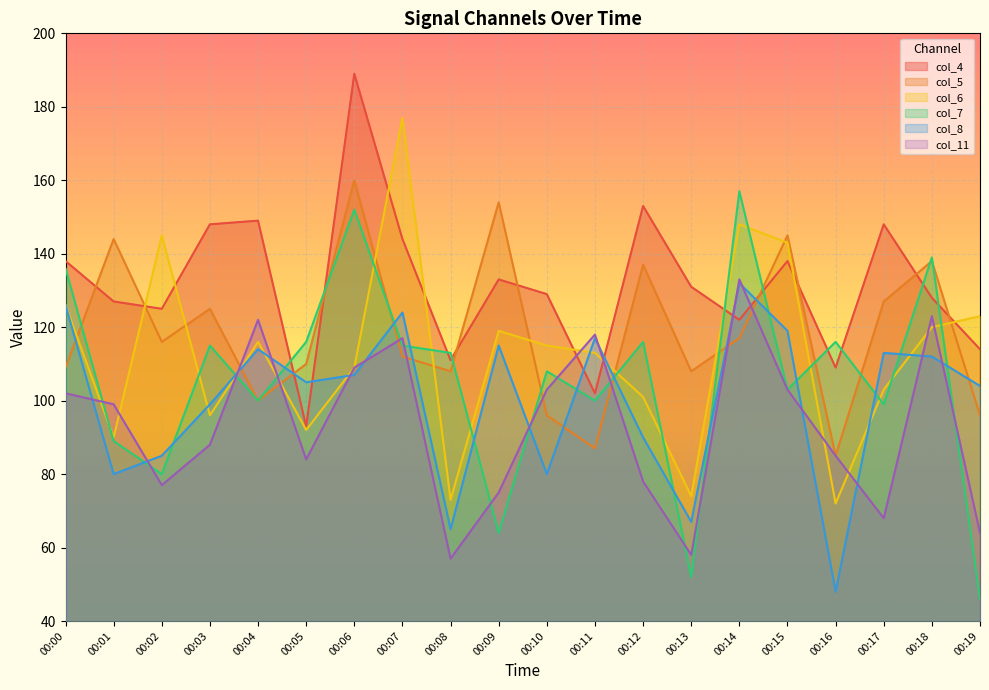

What is the difference between the maximum and minimum values in the col_8 series?

84